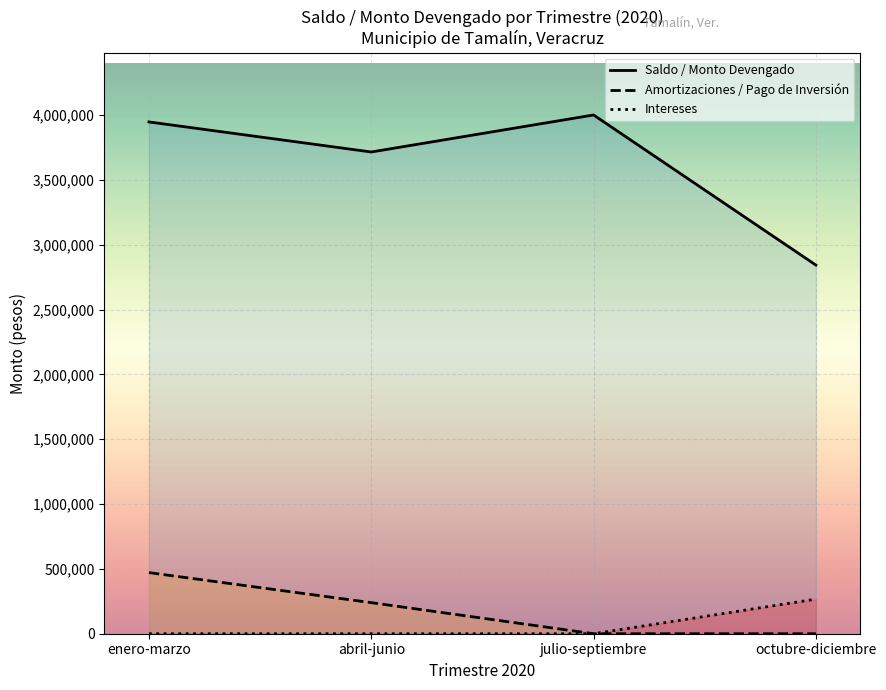

What is the difference between the second highest and second lowest values in the Amortizaciones / Pago de Inversión series?

239660.1